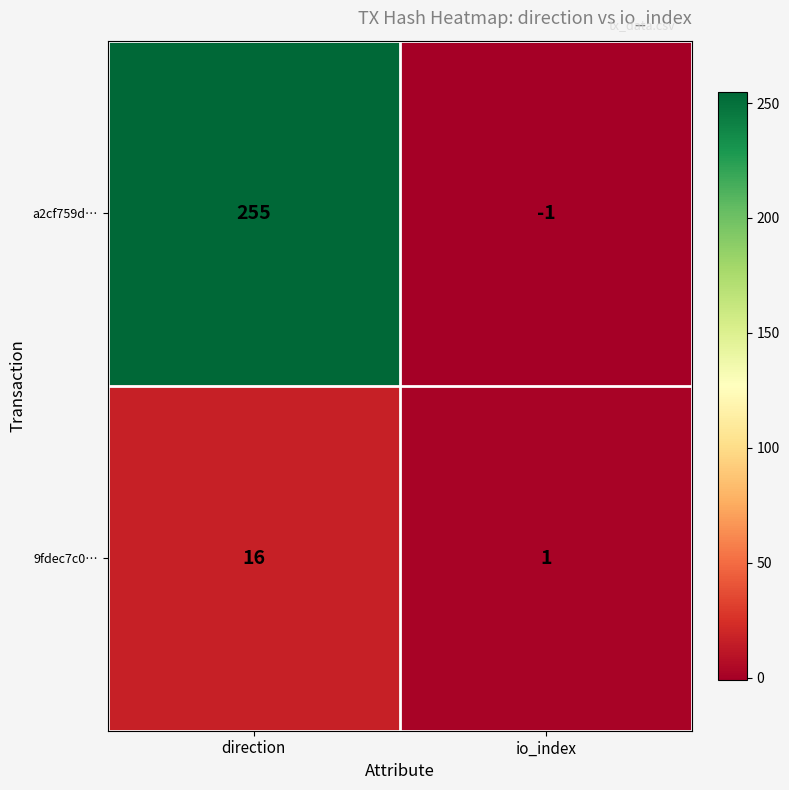

Which series changed the most between direction and io_index?

a2cf759d…